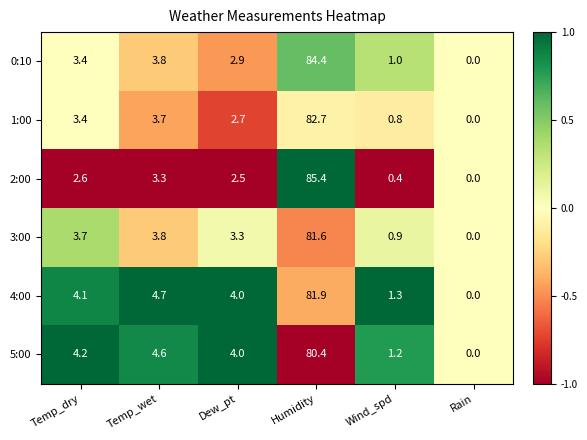

The 5:00 series shows 5.9 at Dew_pt. True or false?

False